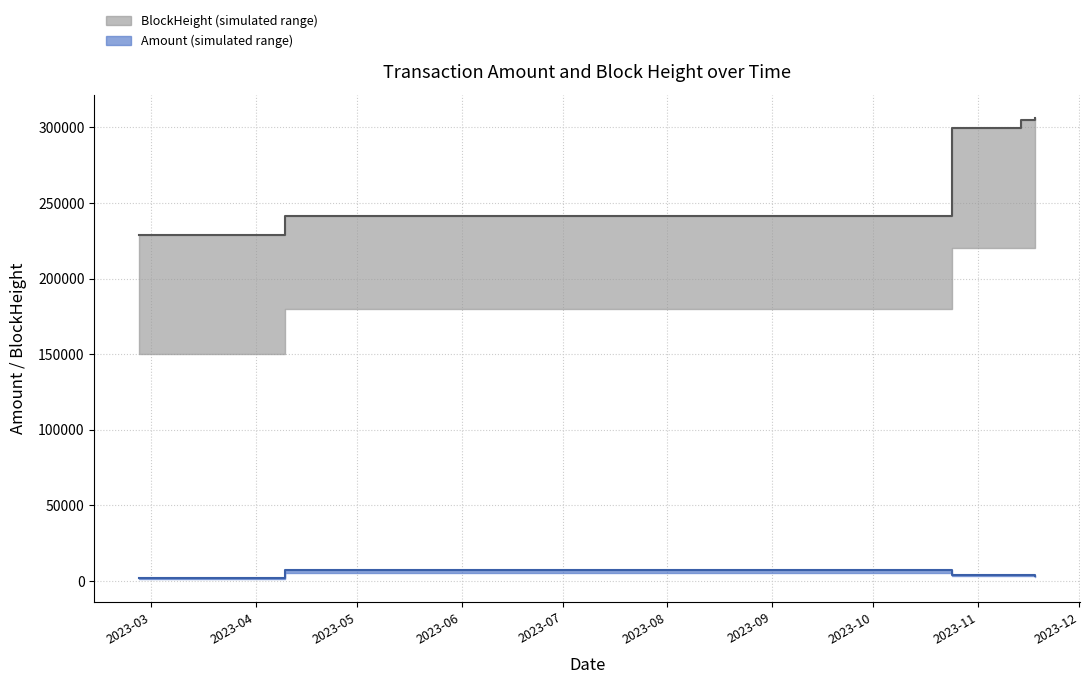

Does the chart have visible grid lines?

Yes